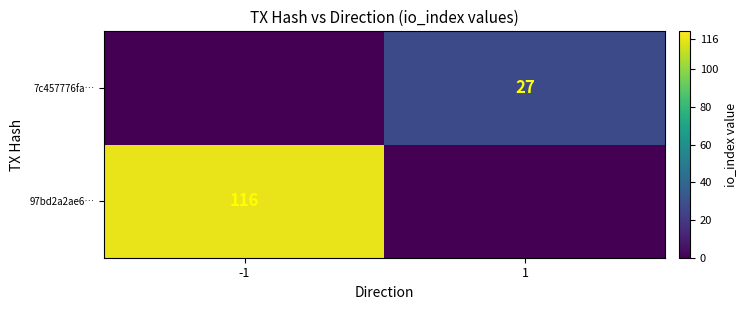

The value of 97bd2a2ae6… at -1 is 76. True or false?

False